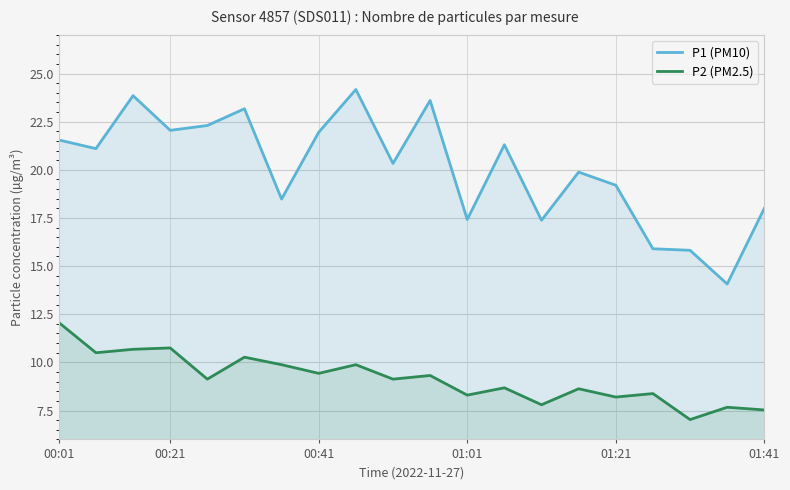

Does the chart have visible grid lines?

Yes